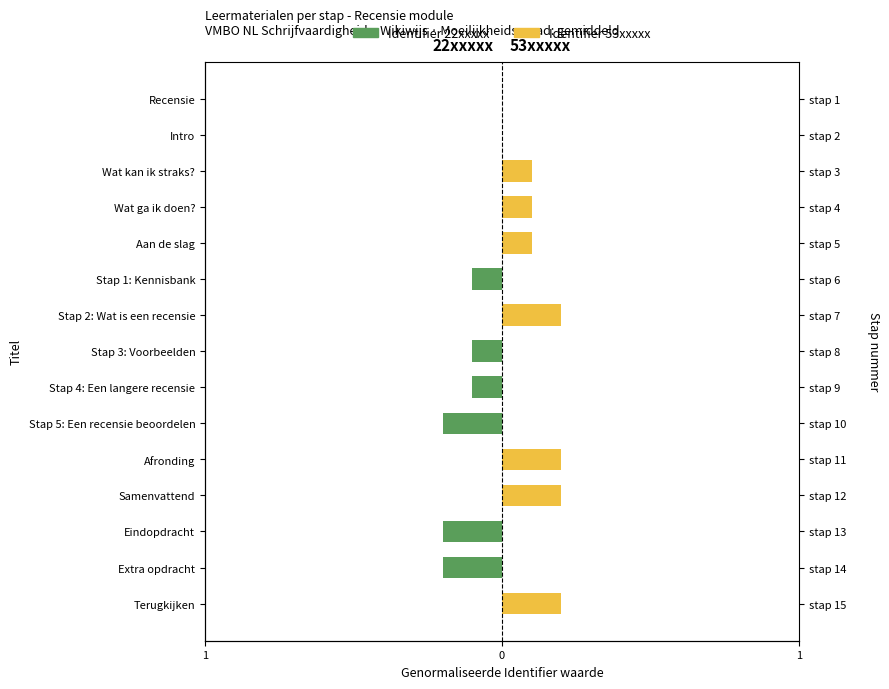

Are the bars grouped side by side (vs. stacked)?

Yes